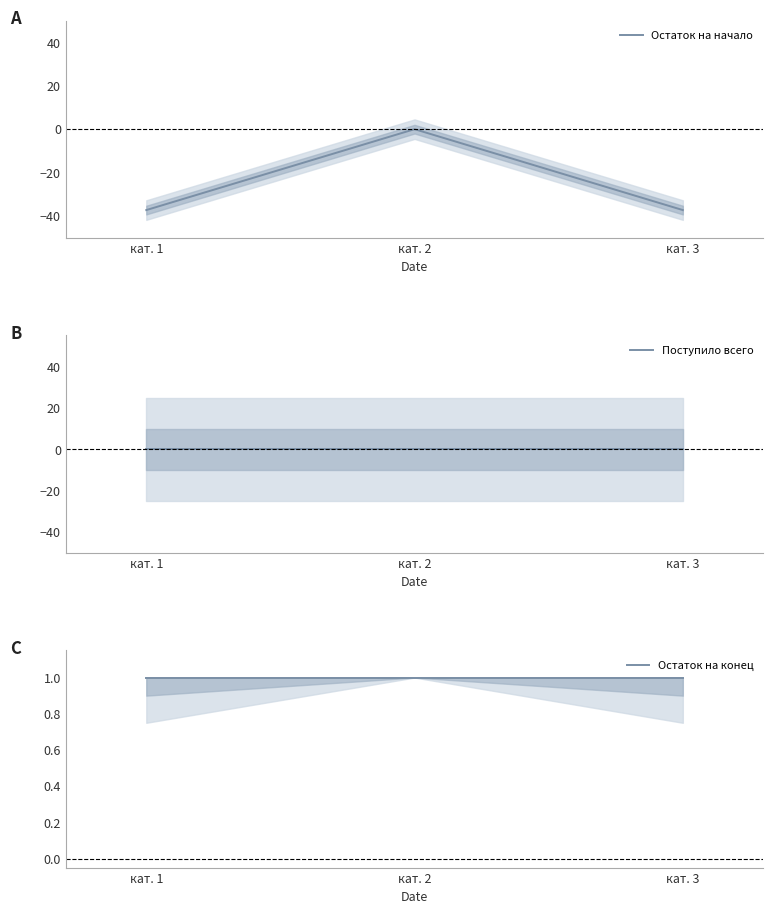

Between кат. 1 and кат. 3, which is larger?

кат. 1